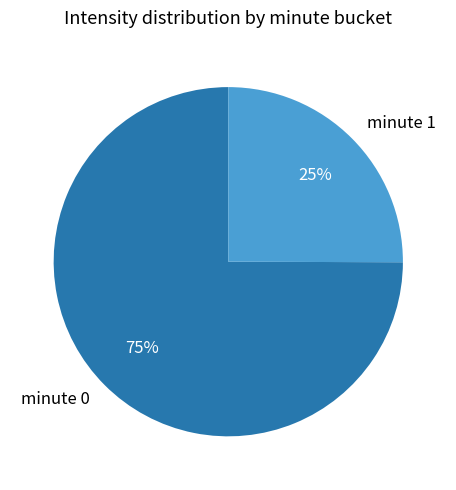

How many slices are in this pie chart?

2